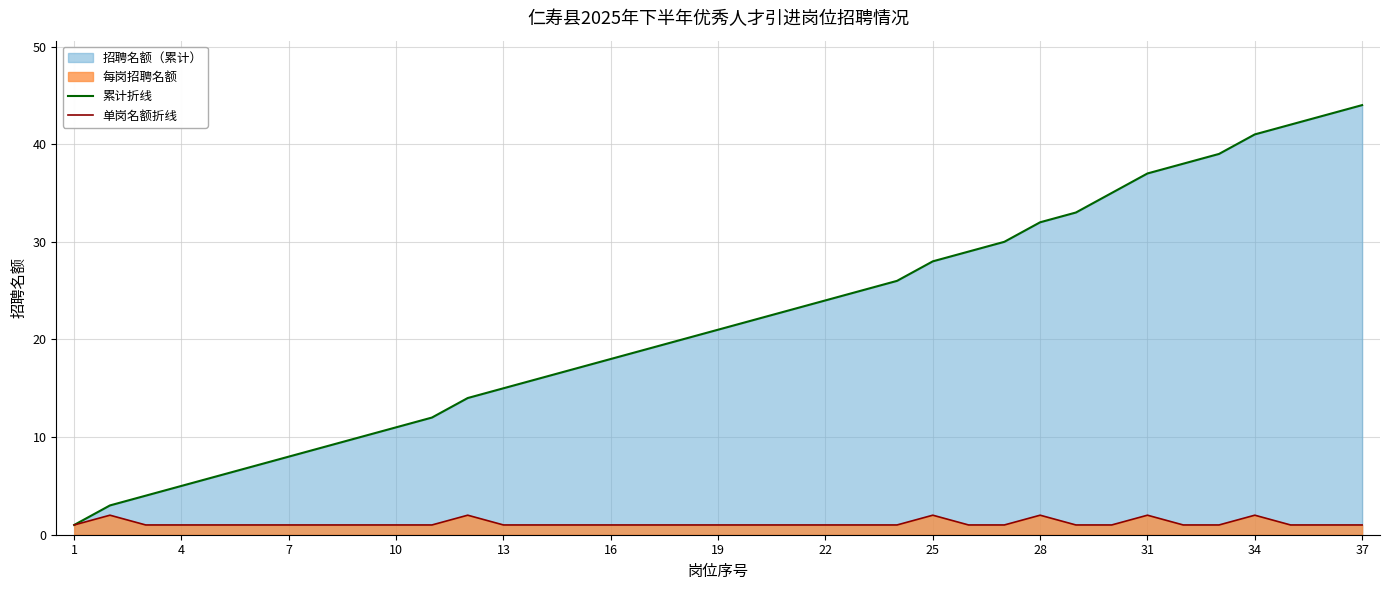

True or false: 累计折线 and 单岗名额折线 intersect in this chart.

False